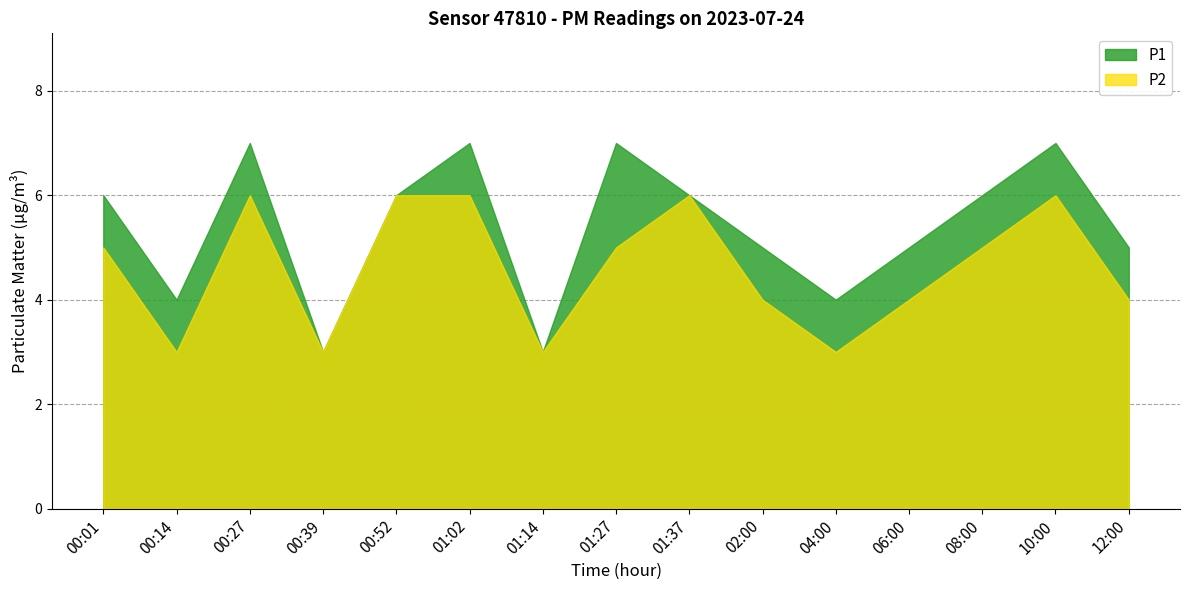

List the series in order of their overall mean, lowest first.

P2, P1